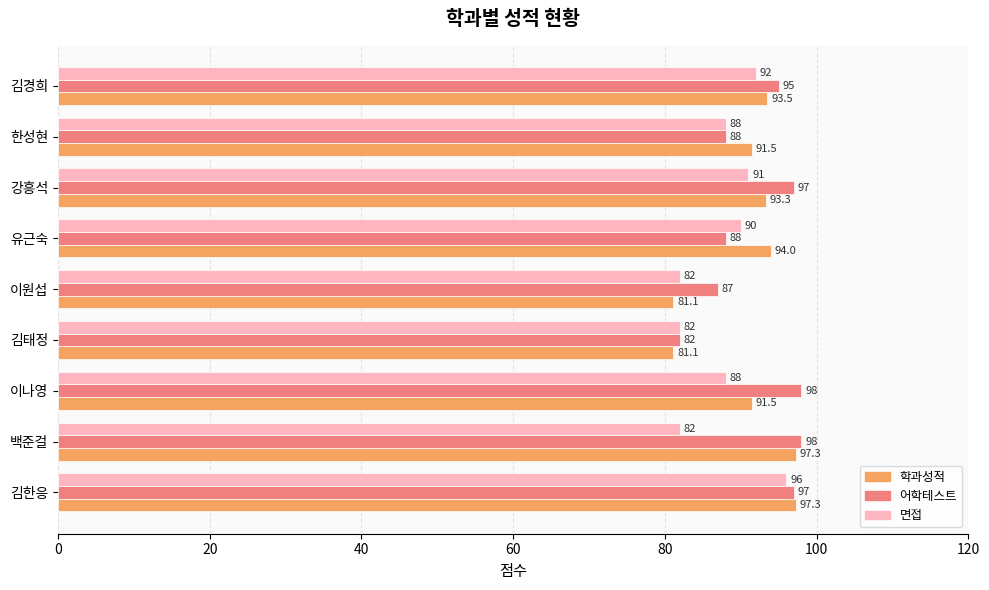

Which series has the widest spread of values?

학과성적